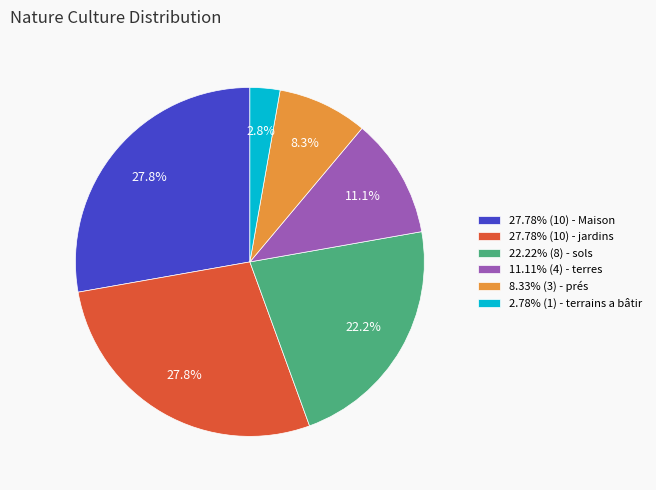

Combined, do 27.78% (10) - Maison and 11.11% (4) - terres account for over 50%?

No